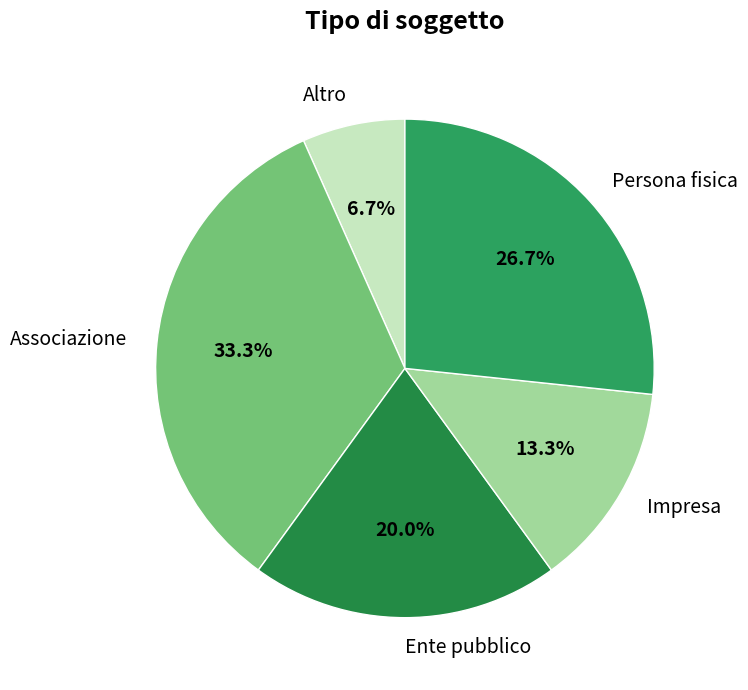

What is the ratio of the value at Impresa to the value at Ente pubblico?

0.7